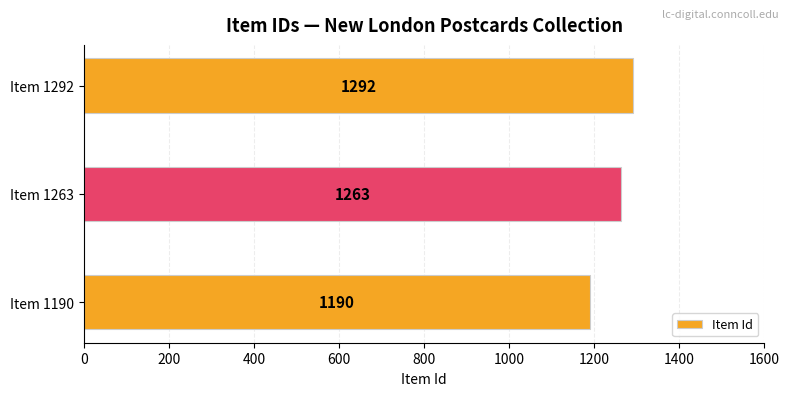

Where is the data nearest to the value 1241?

Item 1263